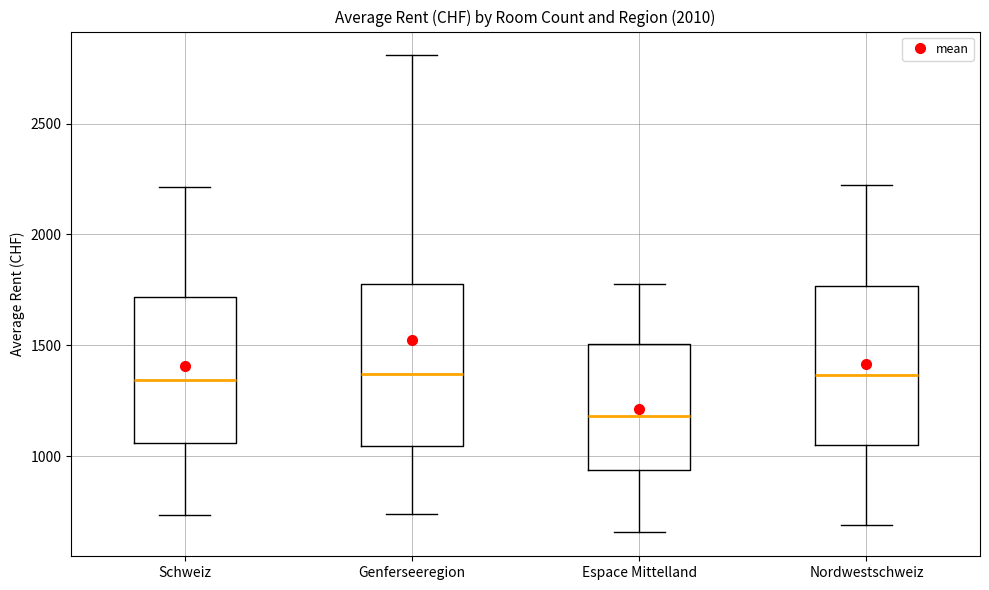

Reading left to right, transcribe this box plot: for each box, give where its median line is, the range the box spans, and where its two whiskers end, as read against the y-axis. The values are not printed on the chart, so give them approximately, as read against the axis.

Schweiz: median 1350, box 1050 to 1700, whiskers 750 to 2200
Genferseeregion: median 1350, box 1050 to 1800, whiskers 750 to 2800
Espace Mittelland: median 1200, box 950 to 1500, whiskers 650 to 1800
Nordwestschweiz: median 1350, box 1050 to 1750, whiskers 700 to 2200